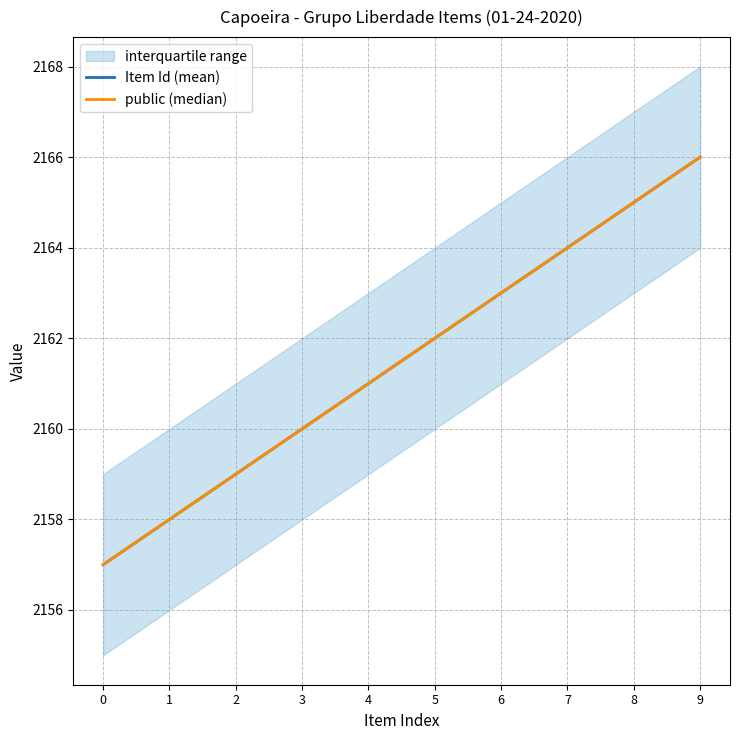

List the series in order of their peak value, highest first.

Item Id (mean), public (median)